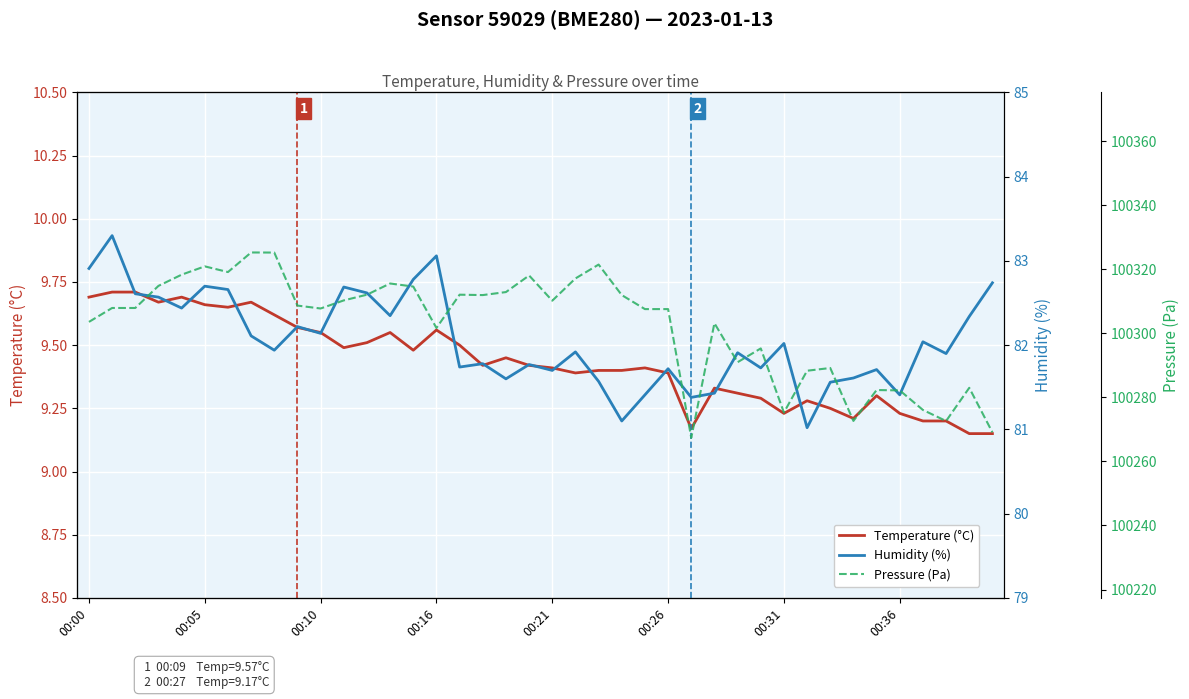

At which label is Humidity (%) closest to 82?

00:31